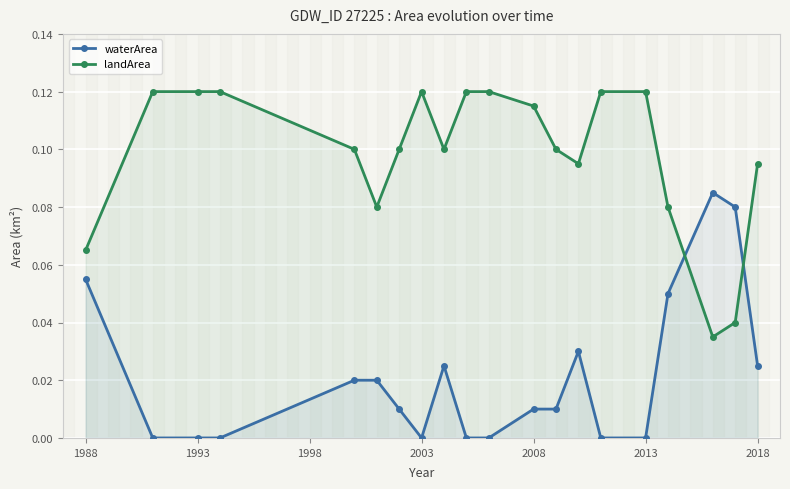

What is the difference between the second highest and second lowest values in the landArea series?

0.1